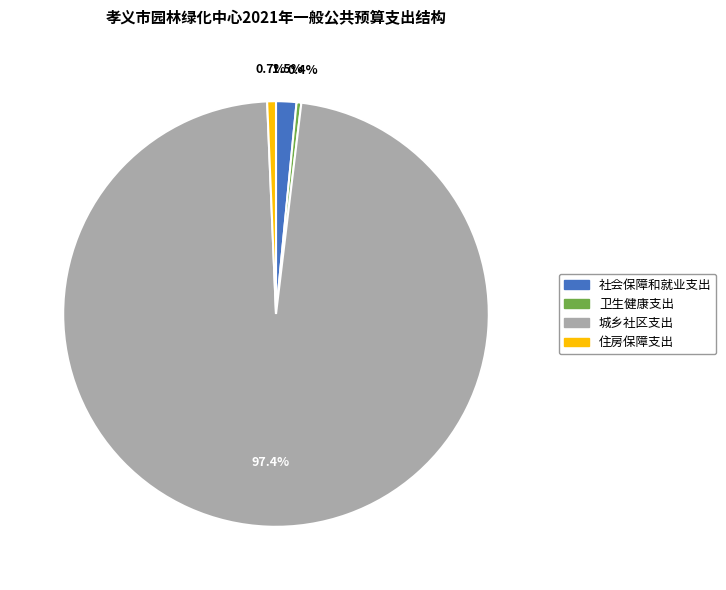

Count the number of slices in the pie.

4